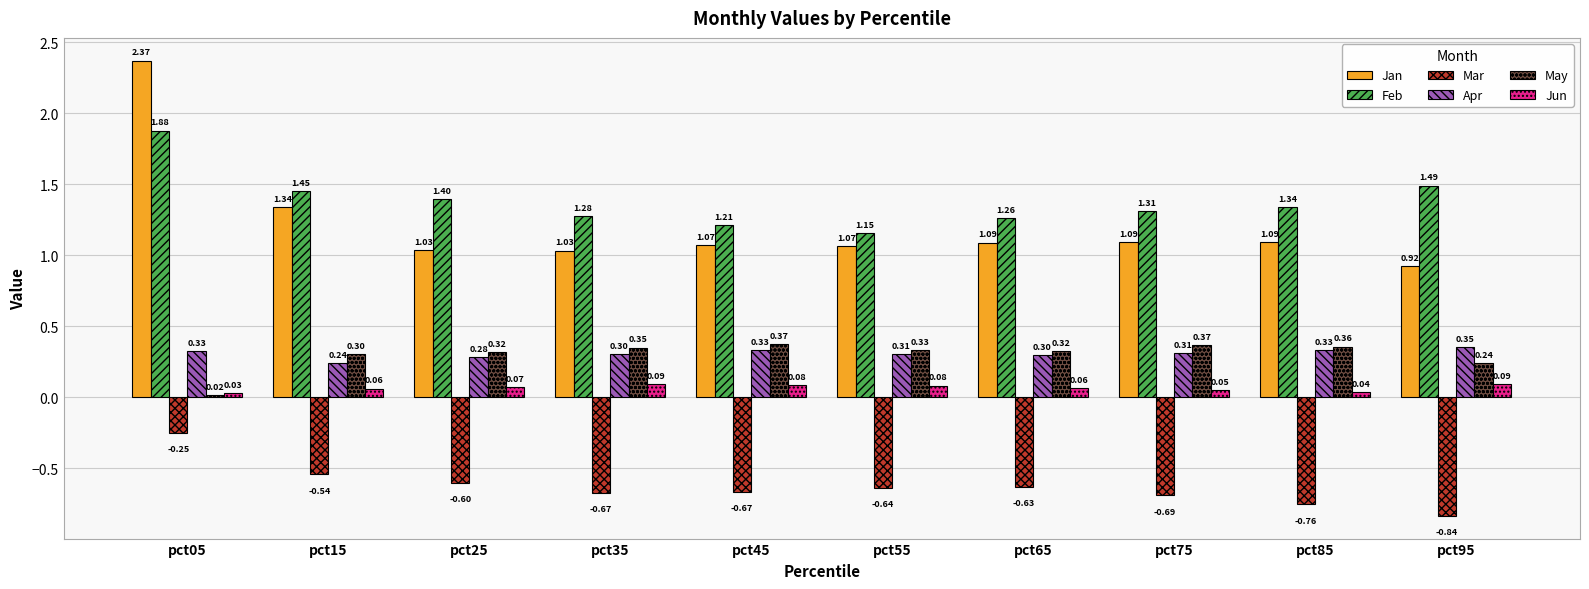

Rank the series by their maximum value, from highest to lowest.

Jan, Feb, May, Apr, Jun, Mar